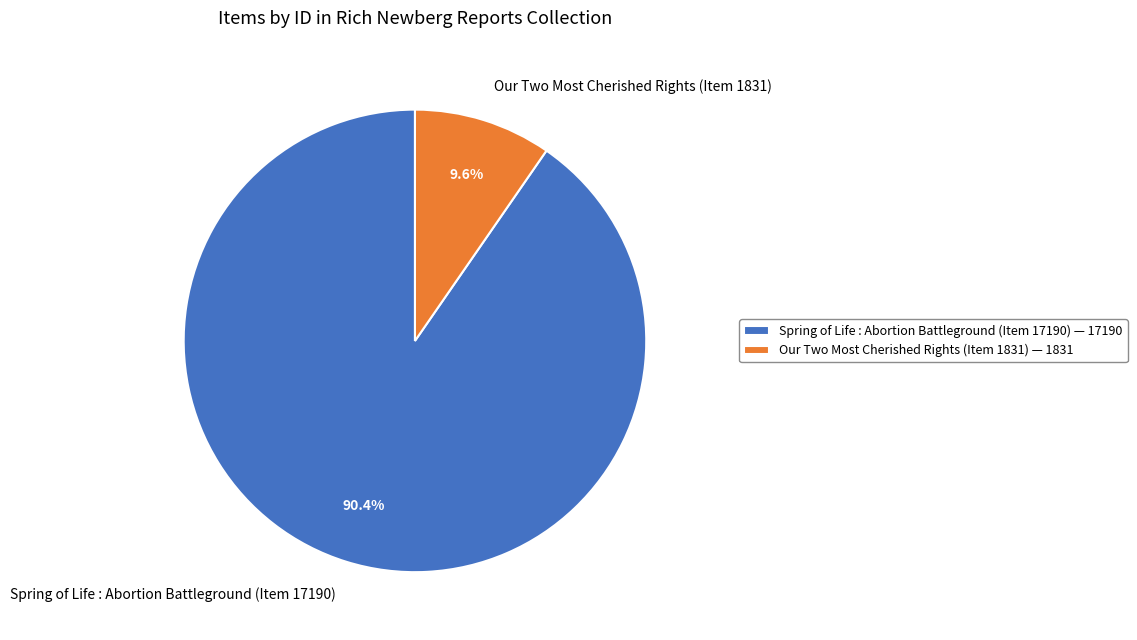

True or false: Our Two Most Cherished Rights (Item 1831) accounts for 3% of the total.

False